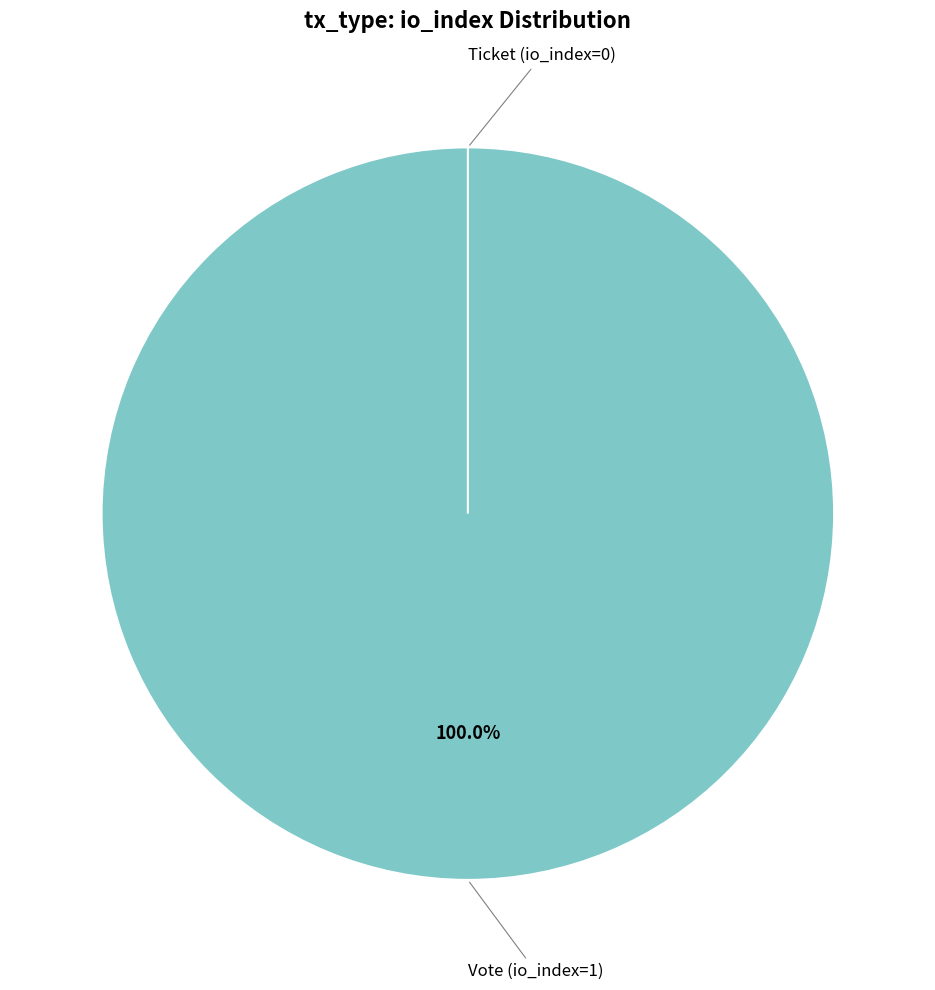

True or false: Vote (io_index=1) accounts for 86% of the total.

False